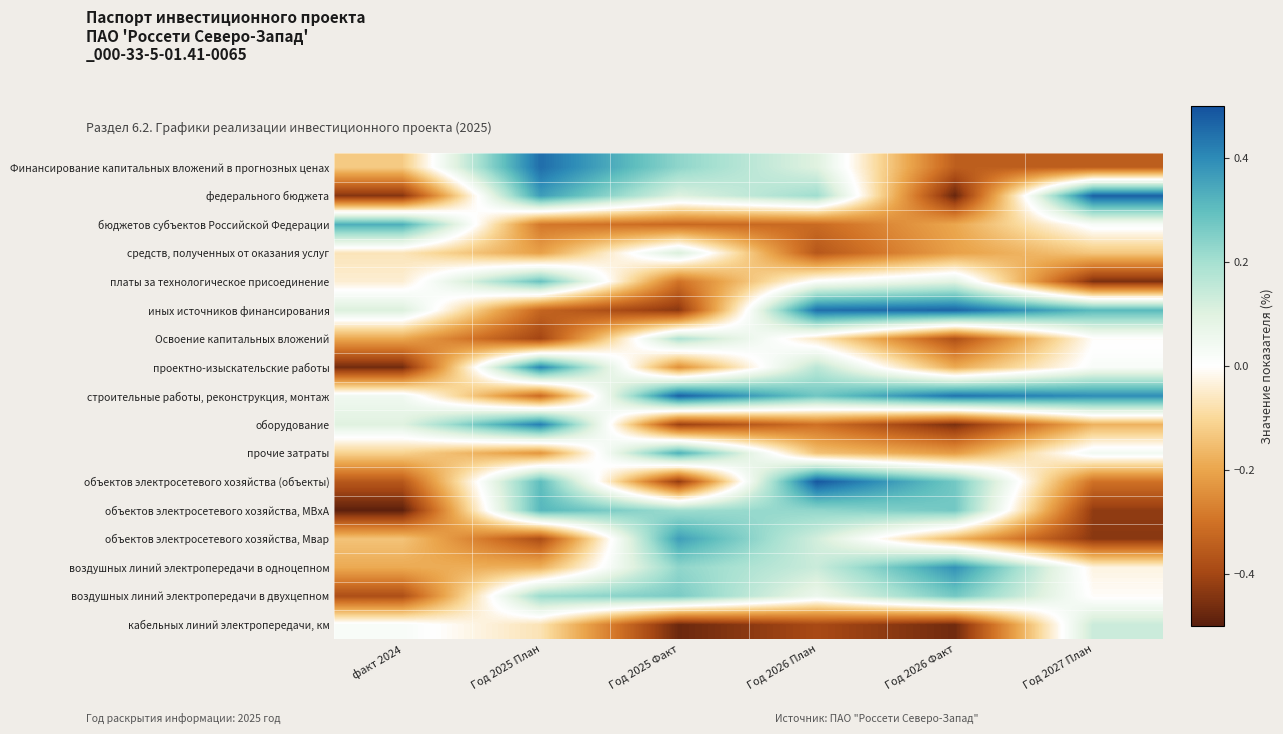

How many series are shown in this chart?

17